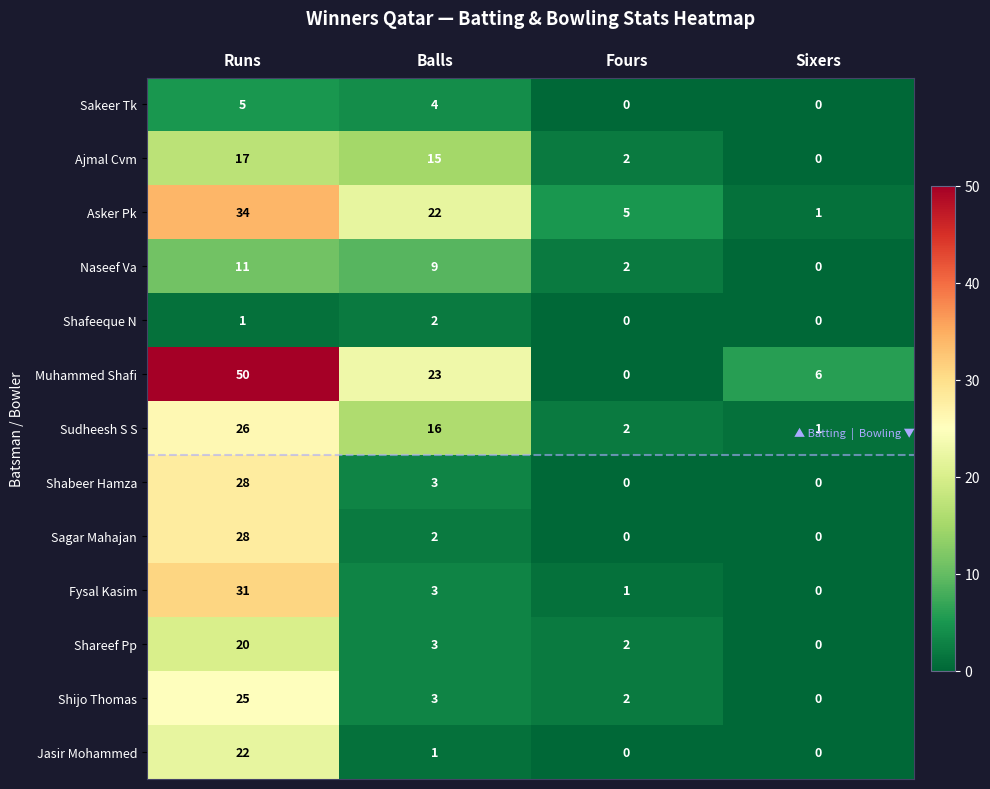

What is the sum of all Sudheesh S S values?

45